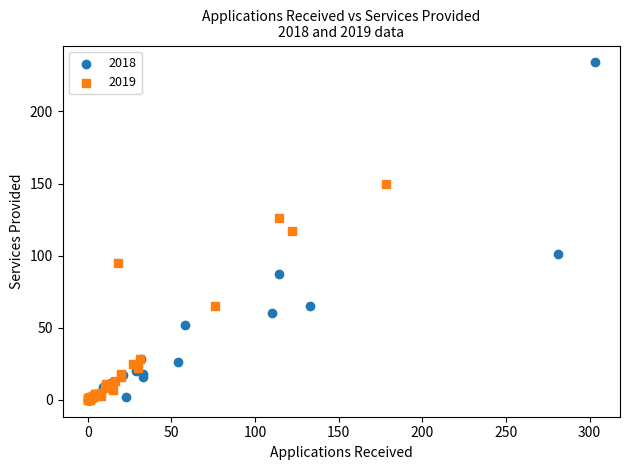

Which series has the widest spread of Y values?

2018